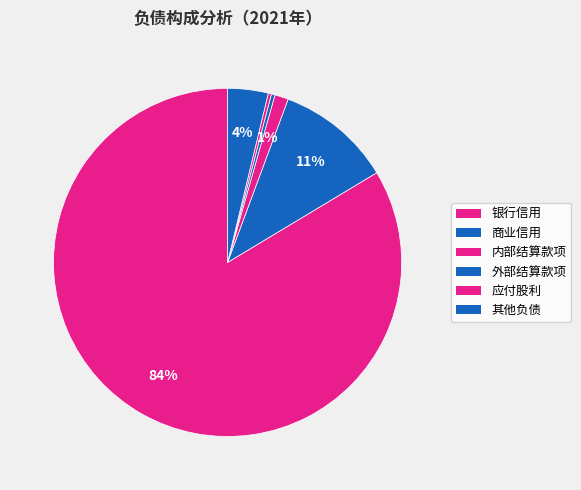

To the nearest percent, what is the average slice percentage?

17%